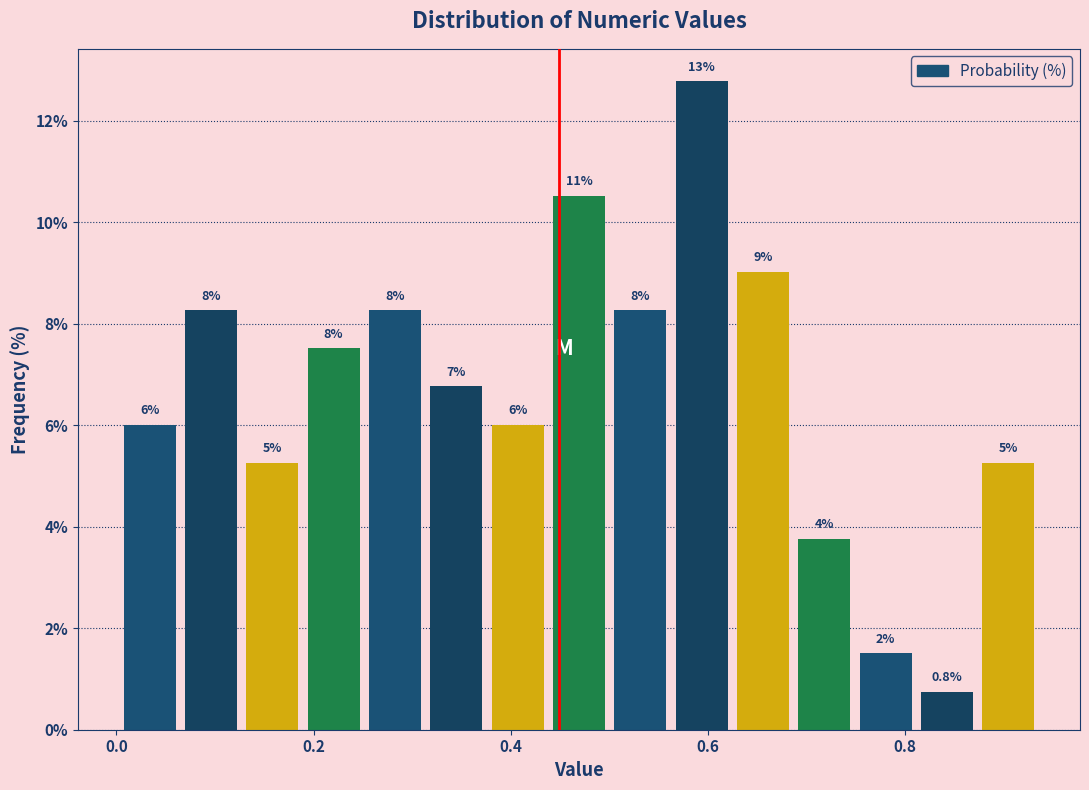

Around what value on the x-axis is the tallest bar? Give the approximate position of its centre, as read against the axis.

0.60